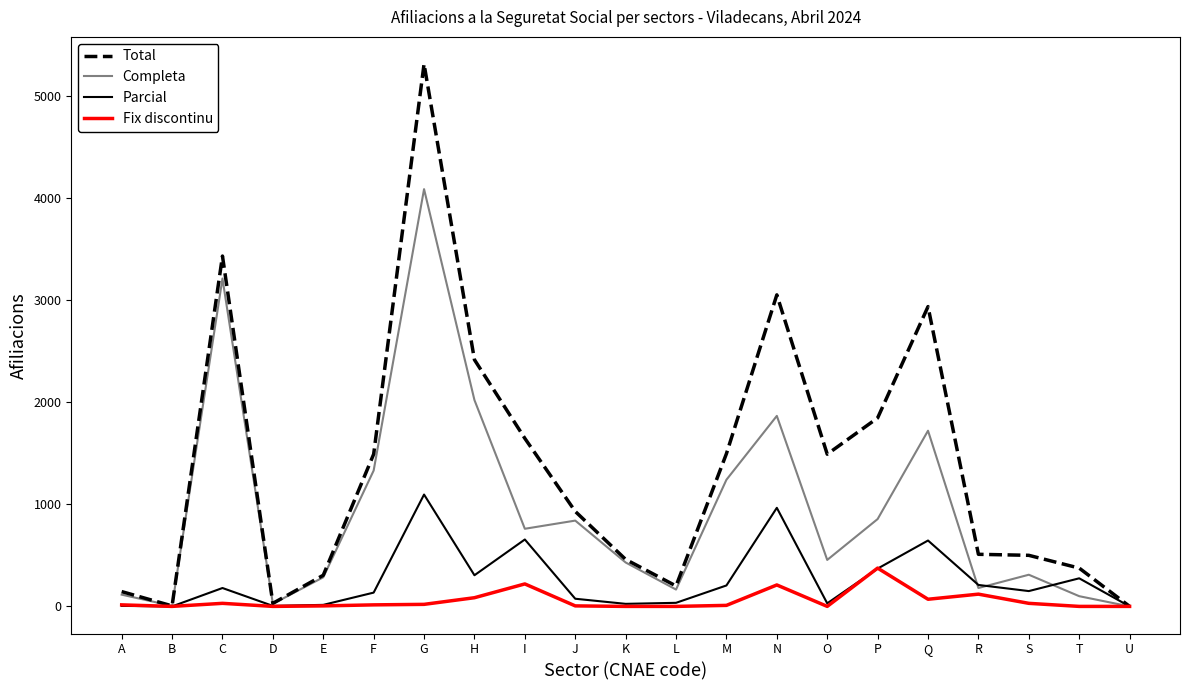

The Parcial series shows 150 at S. True or false?

True